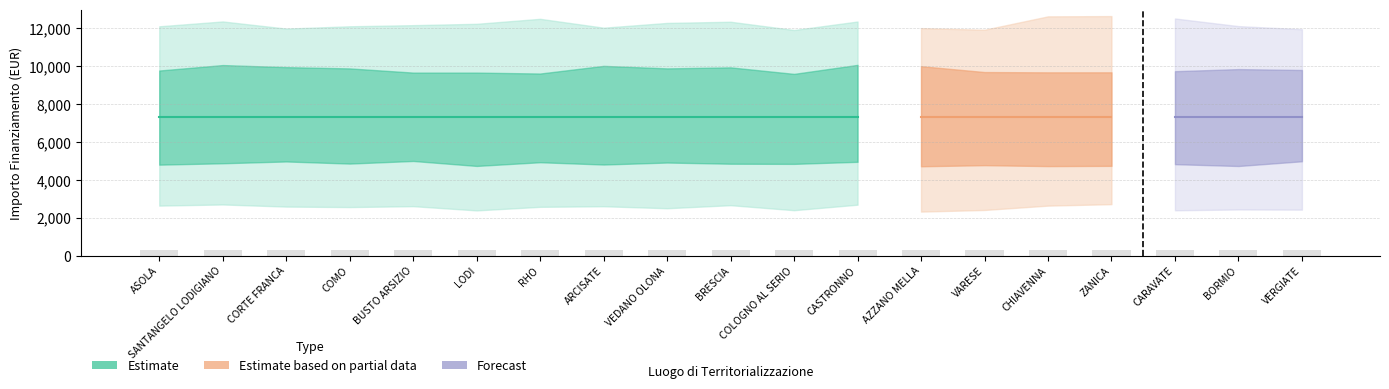

At which label is IMPORTO FINANZIAMENTO REGIS closest to 7301?

ASOLA